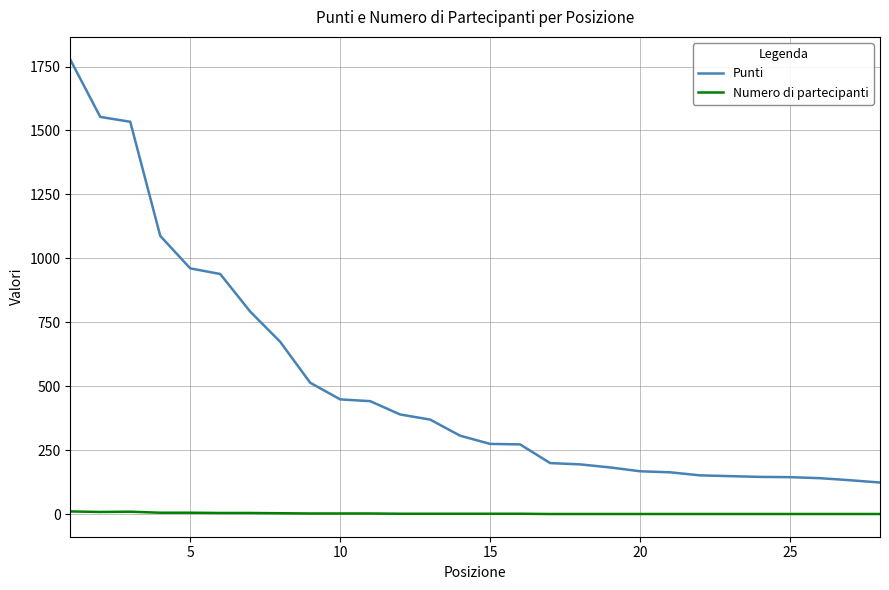

Which series has the largest range (max minus min)?

Punti